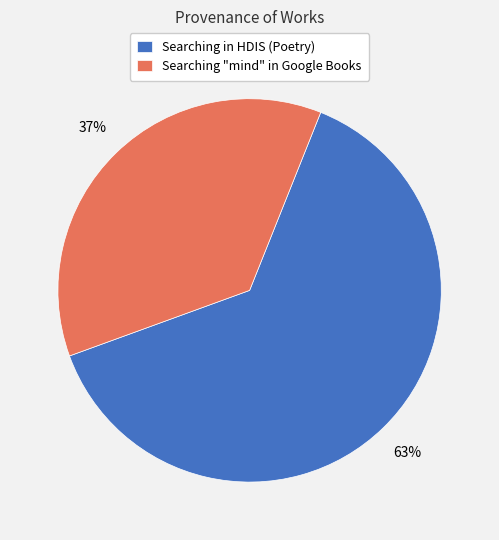

Count the number of slices in the pie.

2